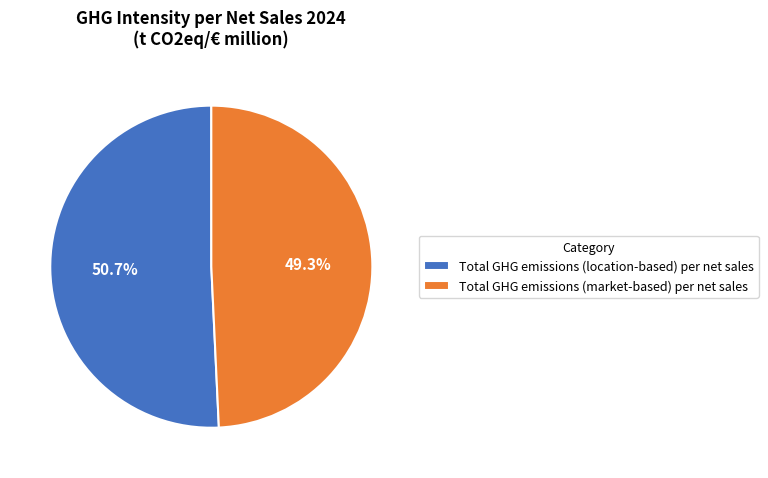

Is the sum of Total GHG emissions (market-based) per net sales and Total GHG emissions (location-based) per net sales greater than half?

Yes